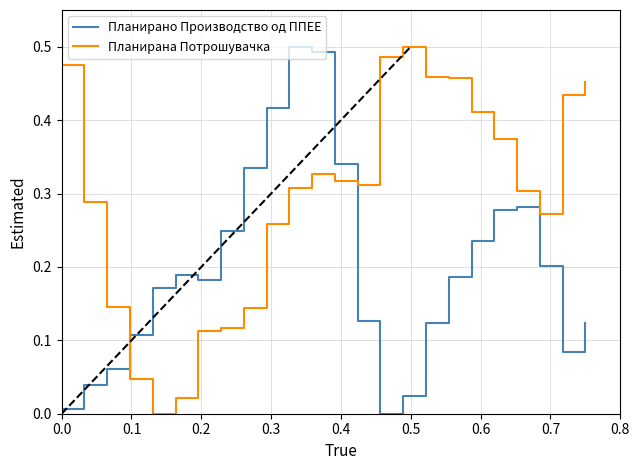

Which series has the largest total across all categories?

Планирана Потрошувачка